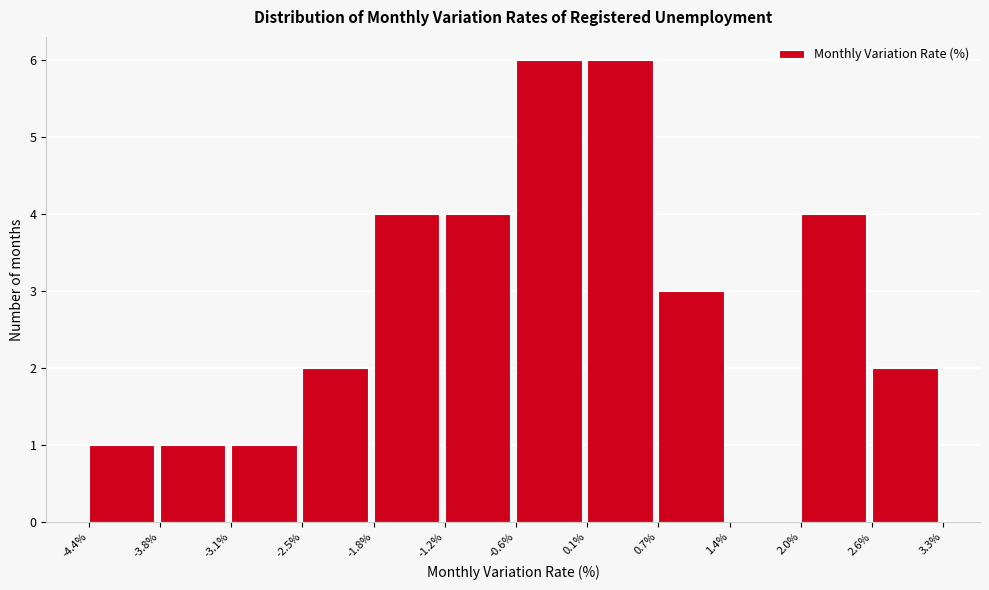

Reading left to right, list every bar in this chart as the range it spans on the x-axis followed by its height. The values are not printed on the chart, so give them approximately, as read against the axis.

-4.4% to -3.8%: 1
-3.8% to -3.1%: 1
-3.1% to -2.5%: 1
-2.5% to -1.8%: 2
-1.8% to -1.2%: 4
-1.2% to -0.6%: 4
-0.6% to 0.1%: 6
0.1% to 0.7%: 6
0.7% to 1.4%: 3
1.4% to 2.0%: 0
2.0% to 2.6%: 4
2.6% to 3.3%: 2